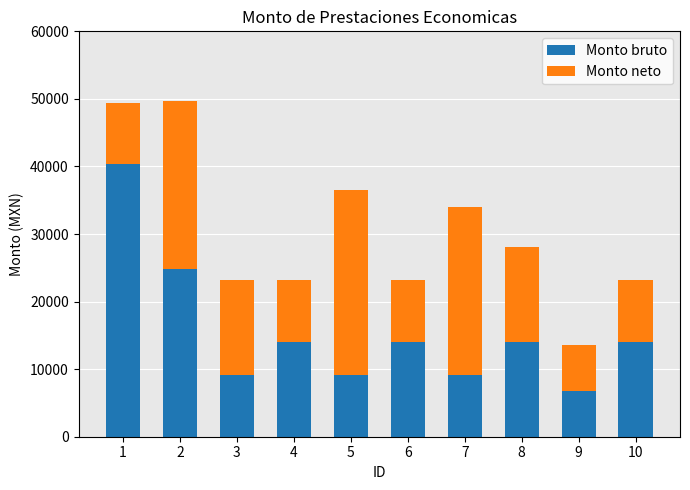

How many series are shown in this chart?

2